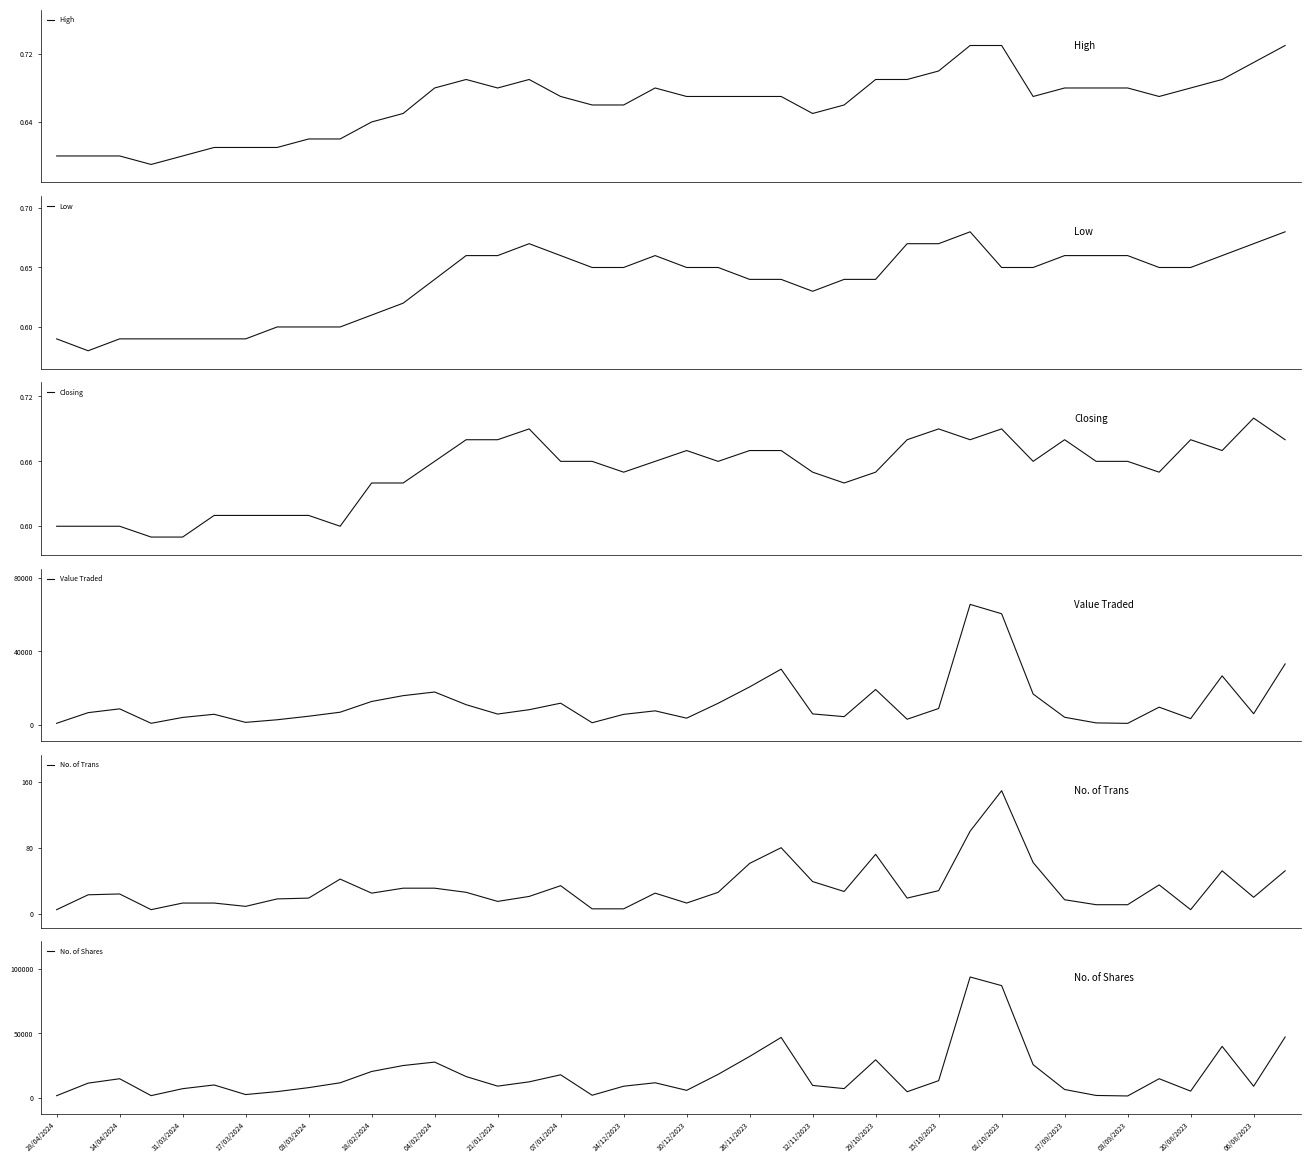

What is the lowest value of the No. of Trans series?

5